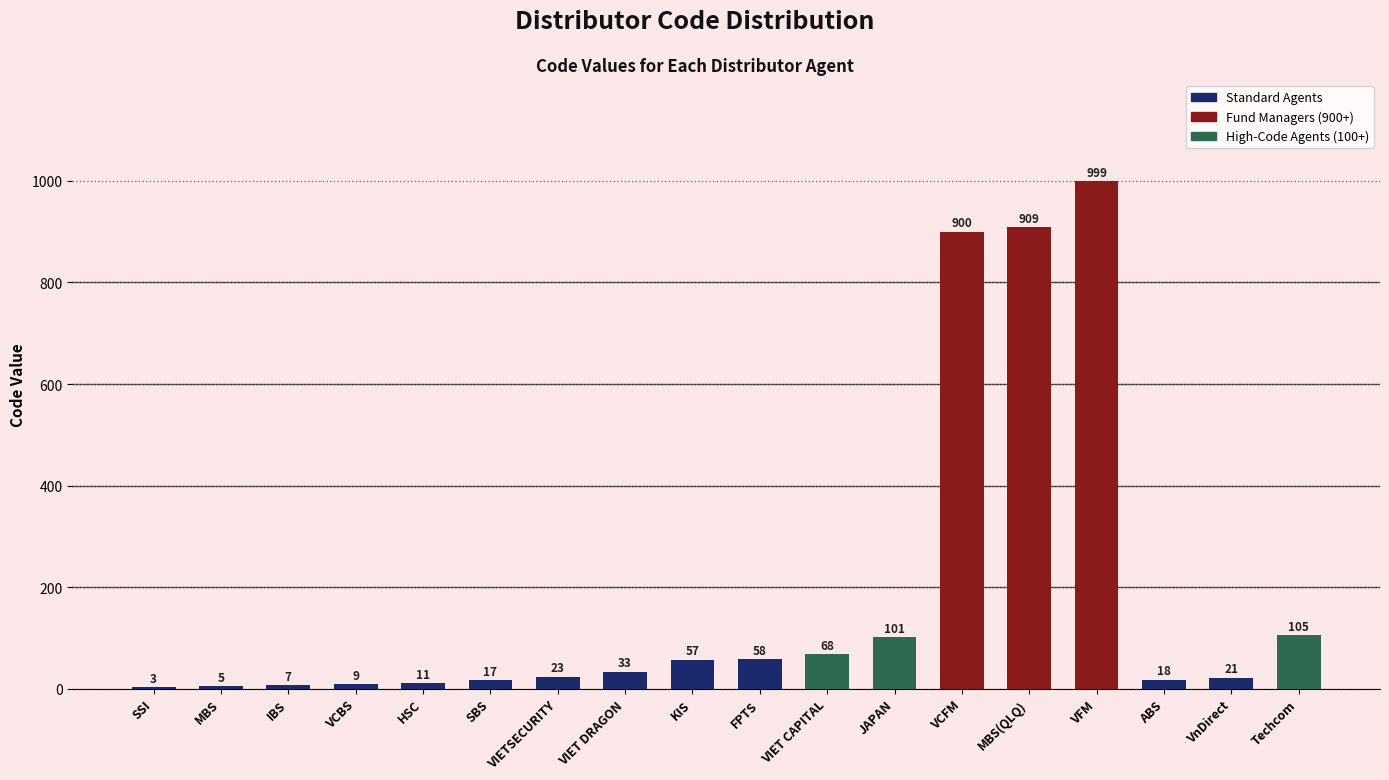

How many distinct data groups are displayed?

1